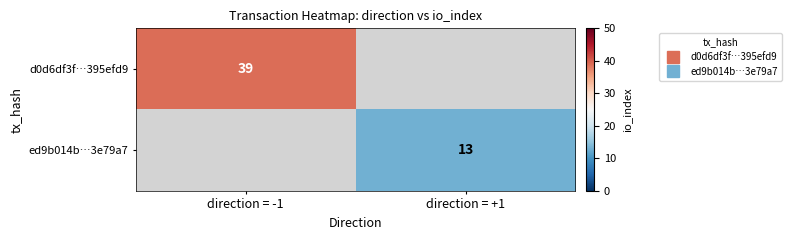

Which has a higher value, direction = +1 or direction = -1?

direction = -1